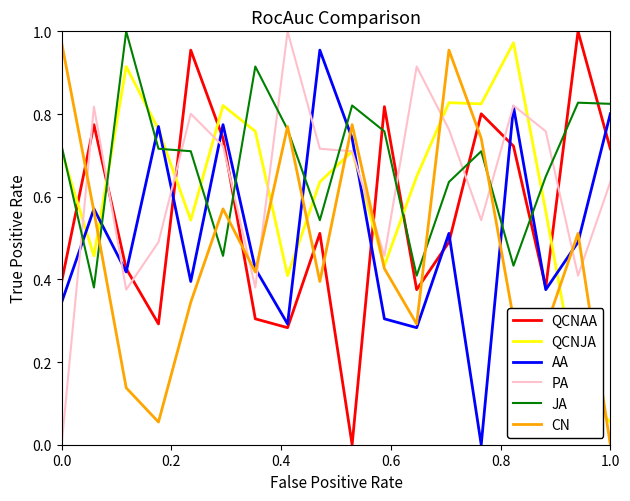

After their last crossing, which series has the higher values: CN or QCNJA?

QCNJA